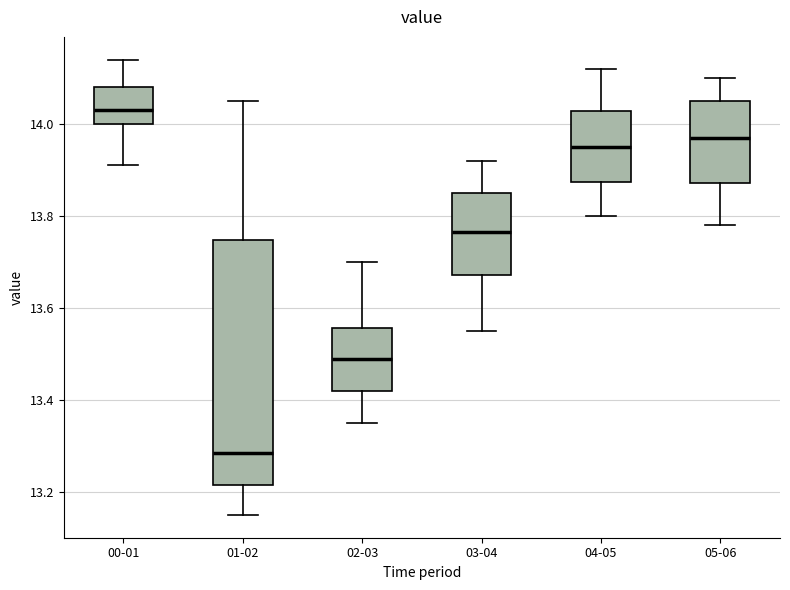

Which box's median line is the highest?

00-01